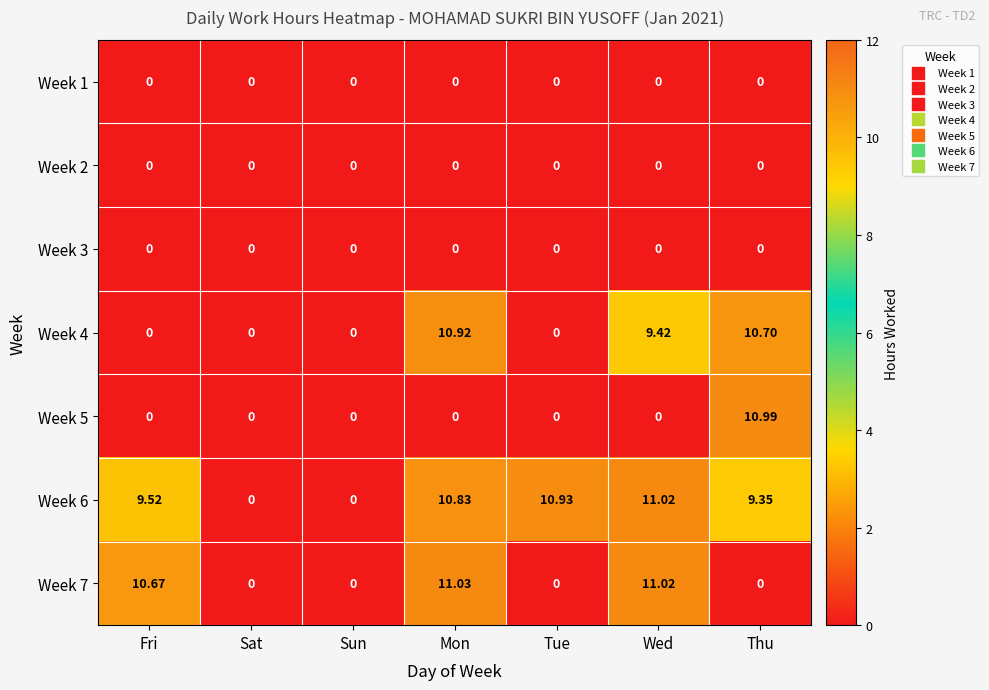

Is the value of Week 6 at Tue greater than the value of Week 2 at Mon?

Yes